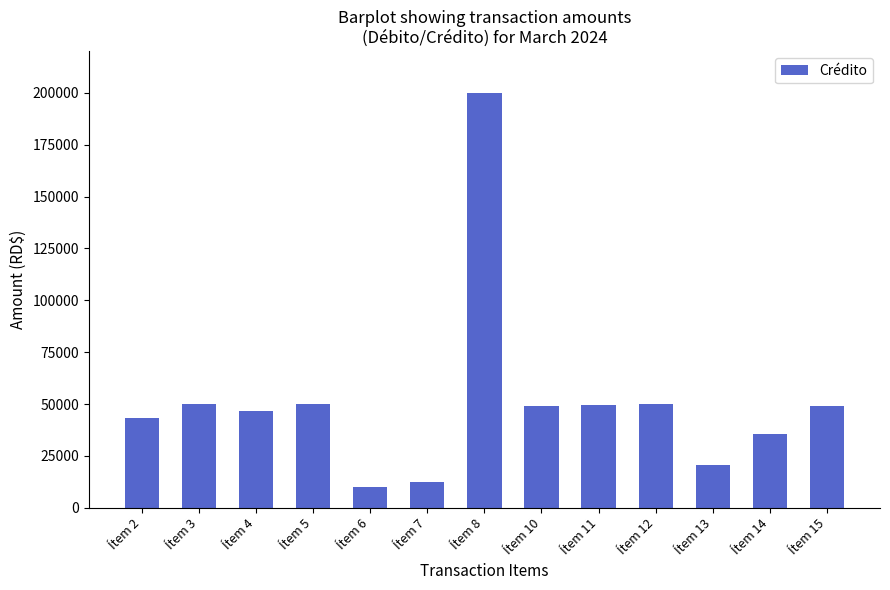

What is the difference between the values at Ítem 12 and Ítem 8?

150050